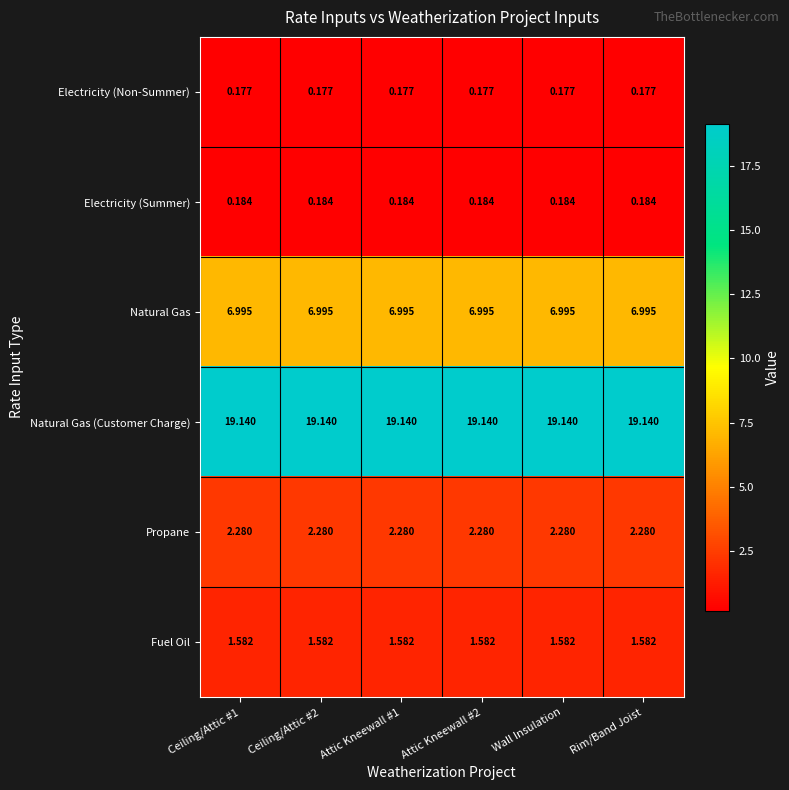

At Rim/Band Joist, list the series in order from smallest to largest.

Electricity (Non-Summer), Electricity (Summer), Fuel Oil, Propane, Natural Gas, Natural Gas (Customer Charge)